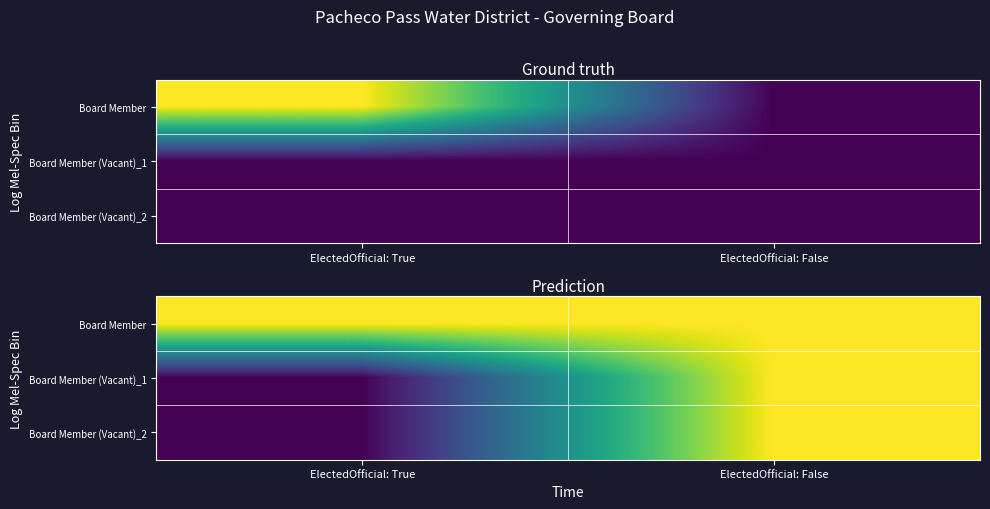

The Board Member (Vacant)_2 series shows 3598 at ElectedOfficial: False. True or false?

False